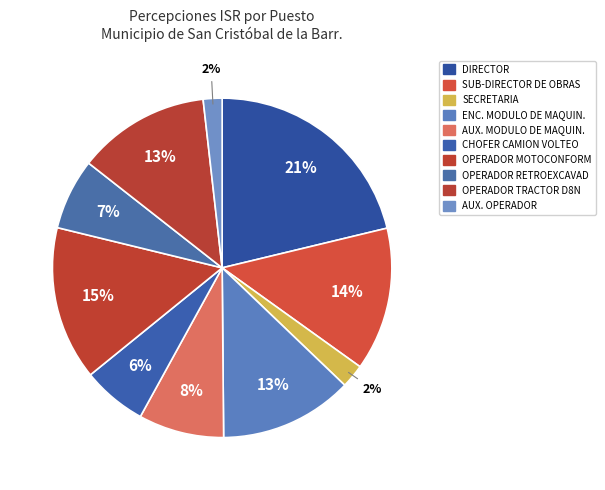

To the nearest percent, what percentage of the pie is SECRETARIA?

2%